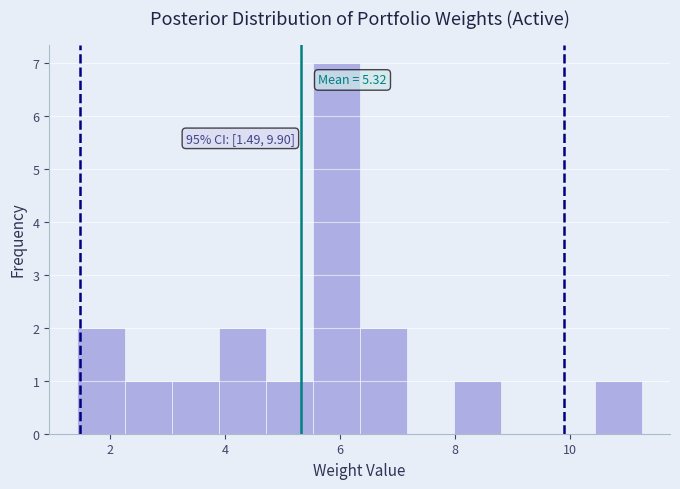

Which range on the x-axis has the tallest bar?

5.6 to 6.4